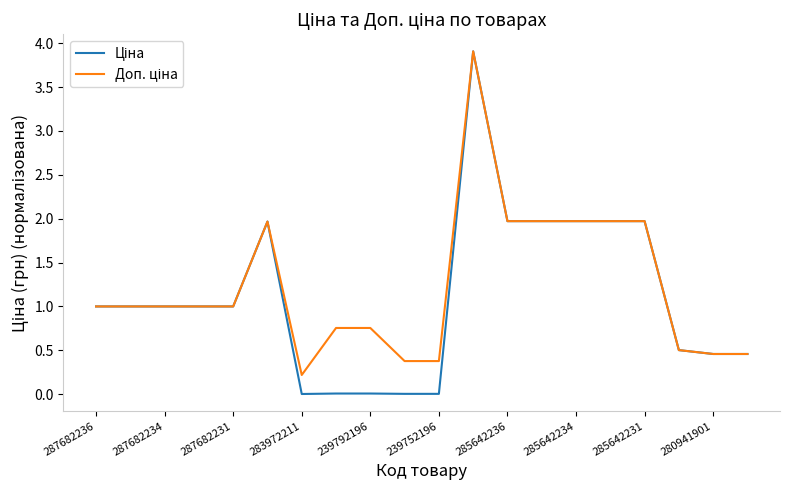

What is the maximum value shown in the chart?

3.9